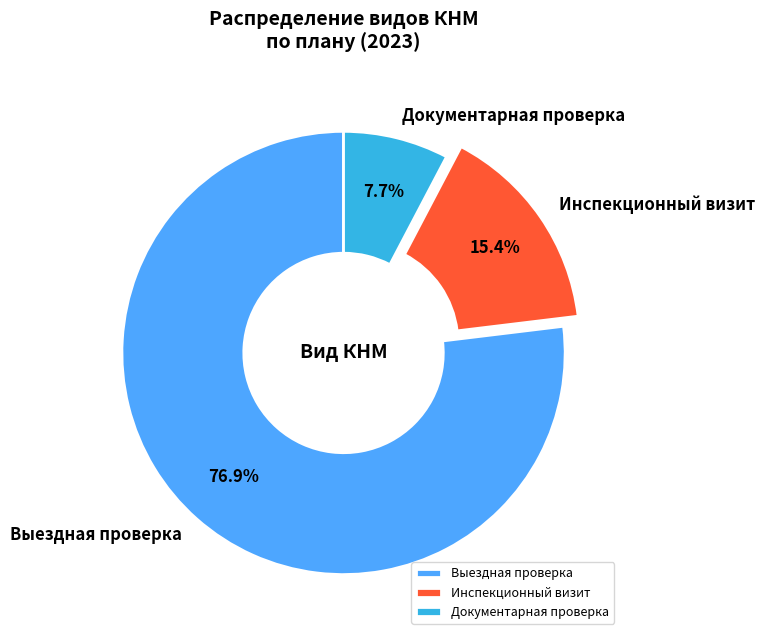

Rank the categories by value from highest to lowest.

Выездная проверка, Инспекционный визит, Документарная проверка